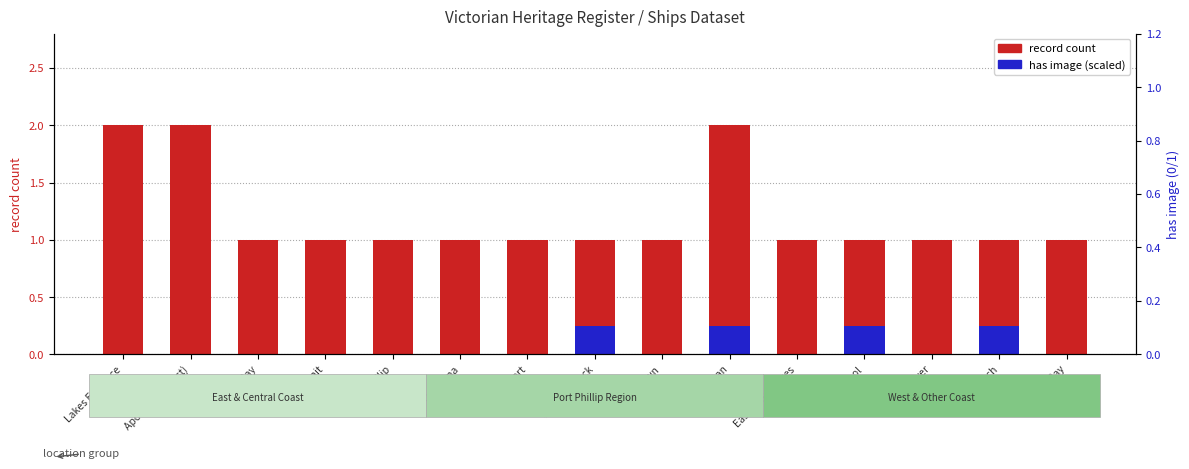

What is the sum of all record count values?

18.0